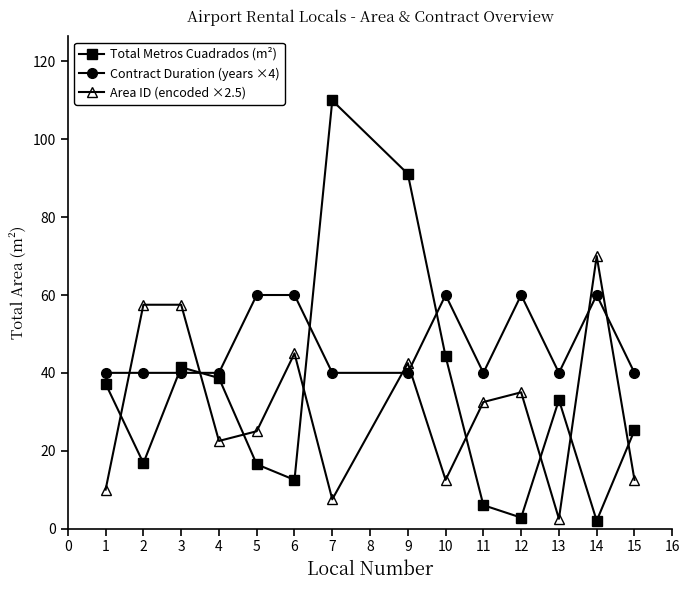

Which series ends up on top after the final intersection of Total Metros Cuadrados (m²) and Area ID (encoded ×2.5)?

Total Metros Cuadrados (m²)